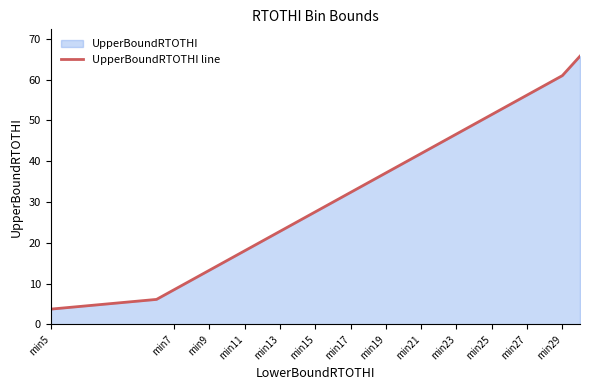

What is the change in value from min15 to min19?

+9.5